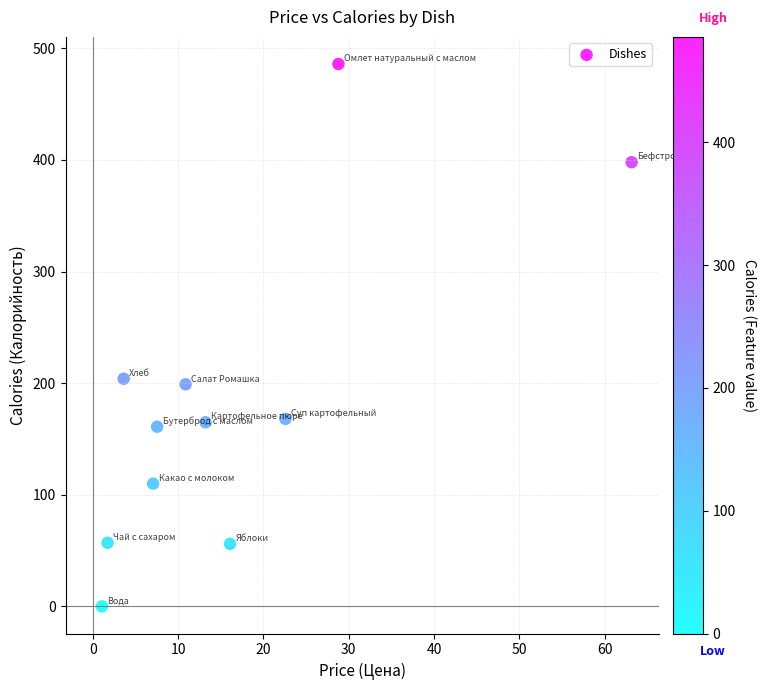

What is the range of Y values (max minus min)?

486